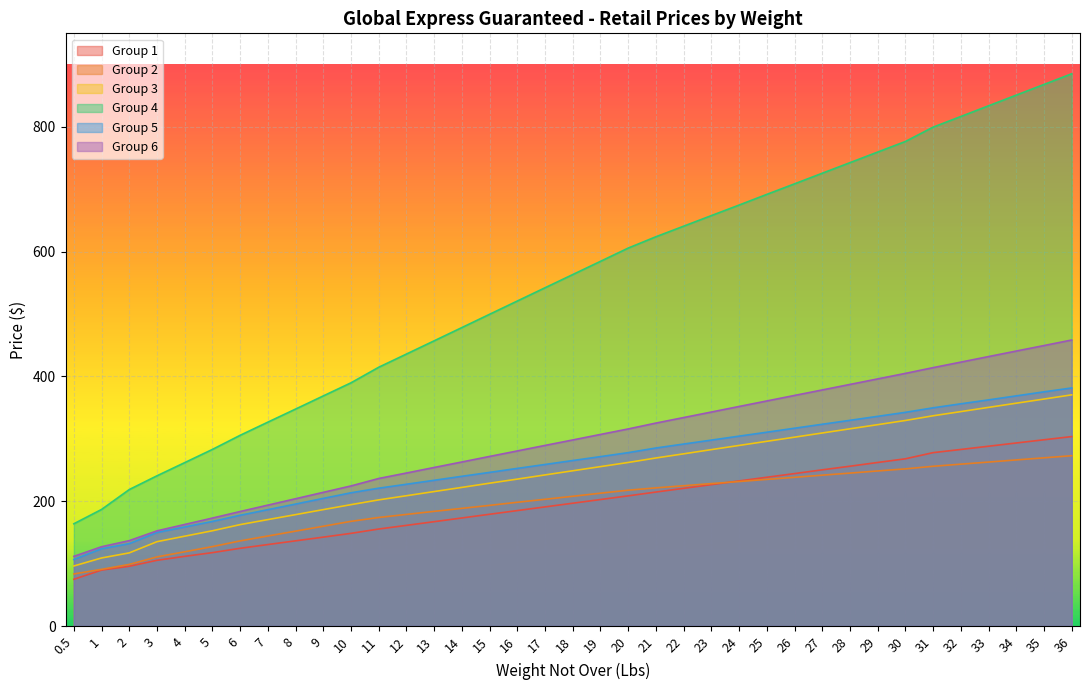

What is the difference between the highest and lowest values at 29?

511.2